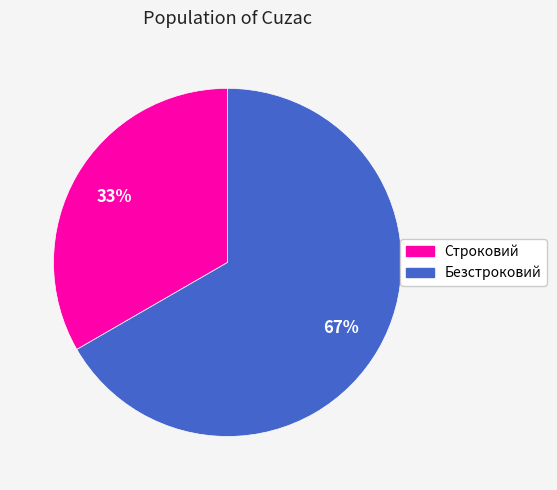

What percentage is the Безстроковий slice, to the nearest percent?

67%